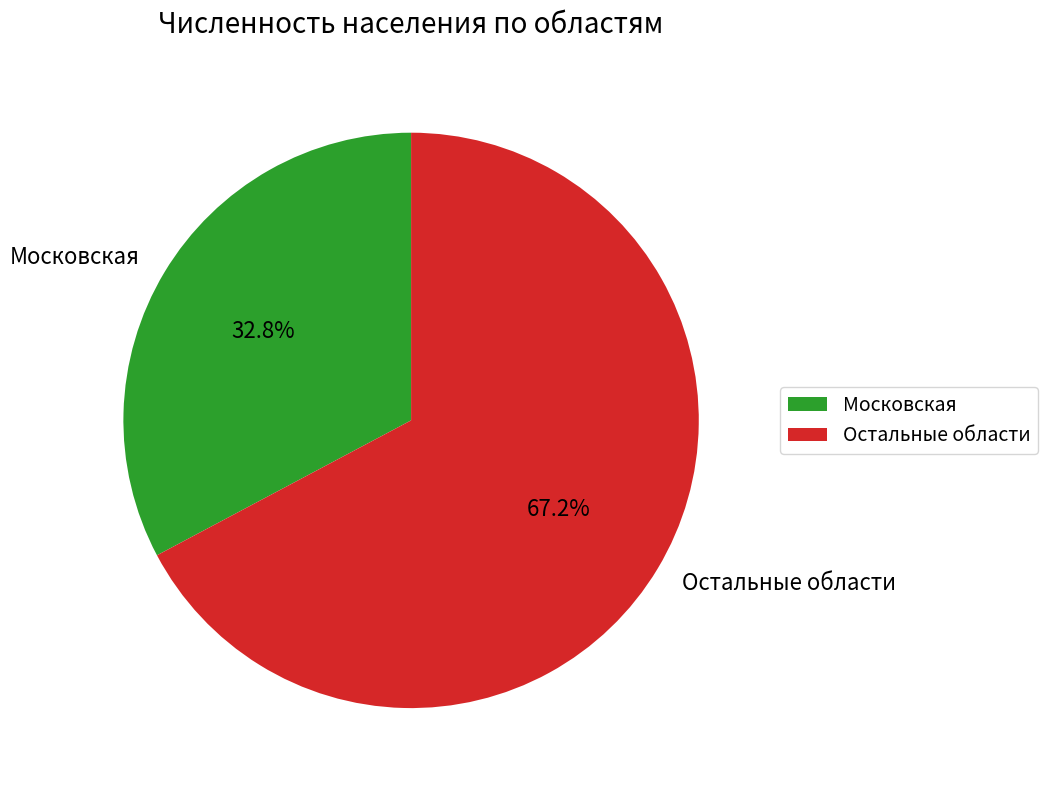

Count the number of slices in the pie.

2